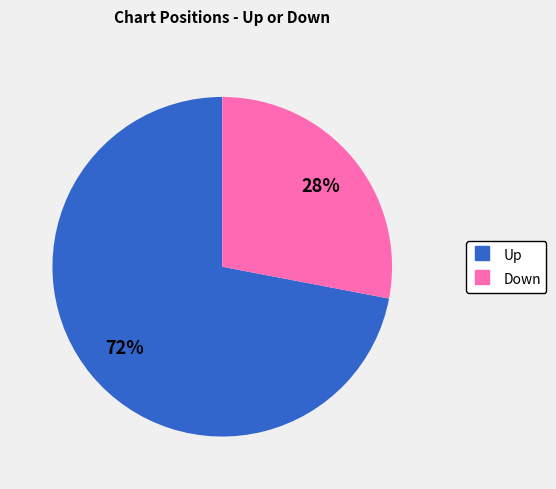

To the nearest percent, what is the average slice percentage?

50%